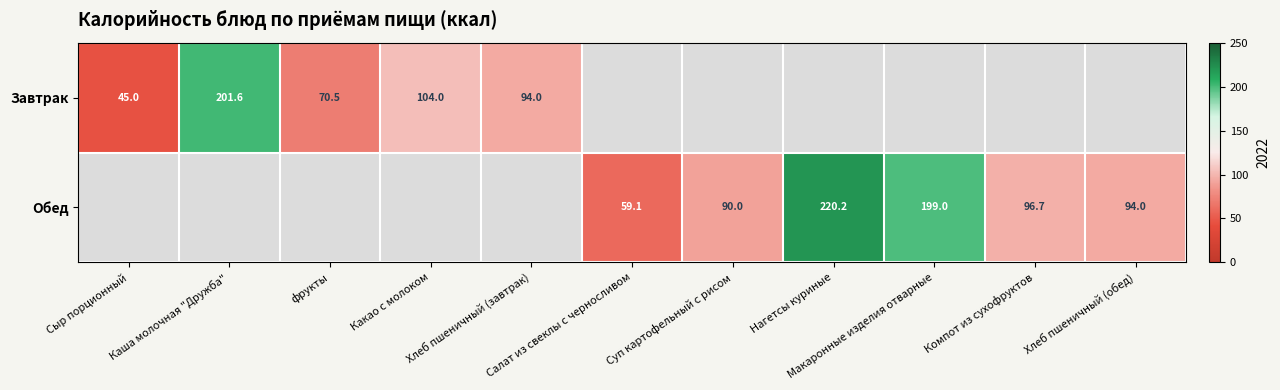

Which series has the largest total across all categories?

Обед